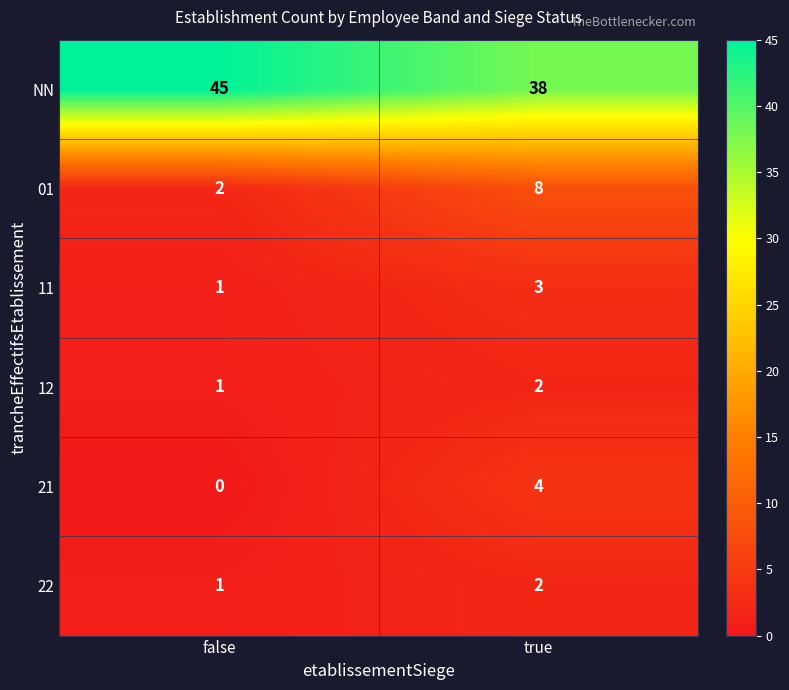

At which label is 12 closest to 1?

false